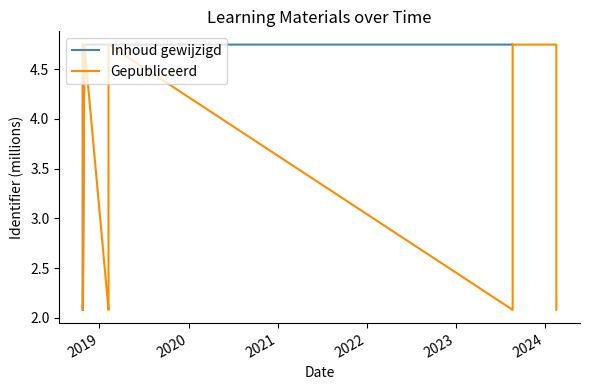

How many values in the Gepubliceerd series exceed 4?

7